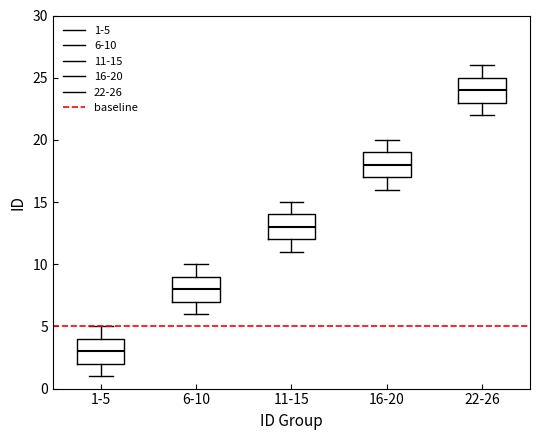

Reading left to right, read every box against the y-axis: the position of its median line, the range the box covers, and the ends of its whiskers. The values are not printed on the chart, so give them approximately, as read against the axis.

1-5: median 3, box 2 to 4, whiskers 1 to 5
6-10: median 8, box 7 to 9, whiskers 6 to 10
11-15: median 13, box 12 to 14, whiskers 11 to 15
16-20: median 18, box 17 to 19, whiskers 16 to 20
22-26: median 24, box 23 to 25, whiskers 22 to 26